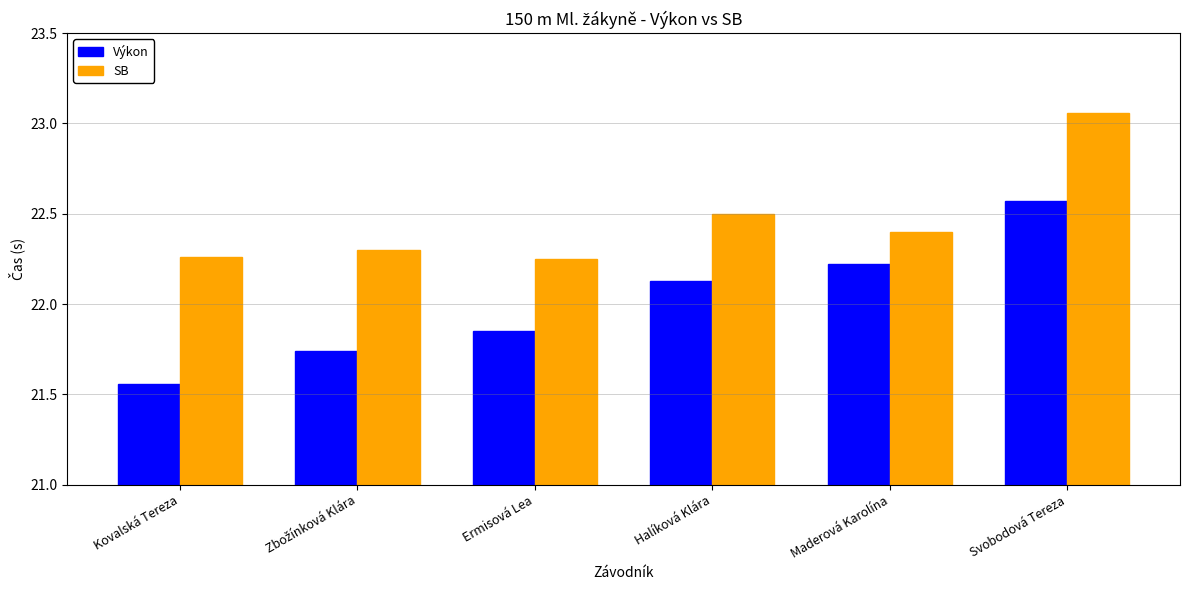

Which series has the widest spread of values?

Výkon